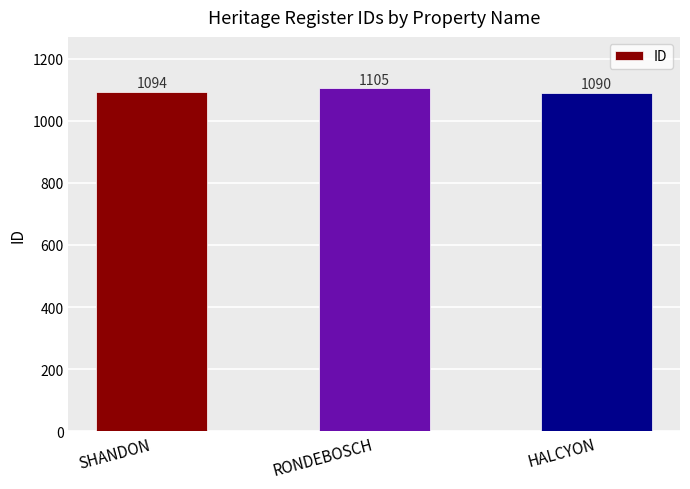

Does the chart contain stacked bars?

No